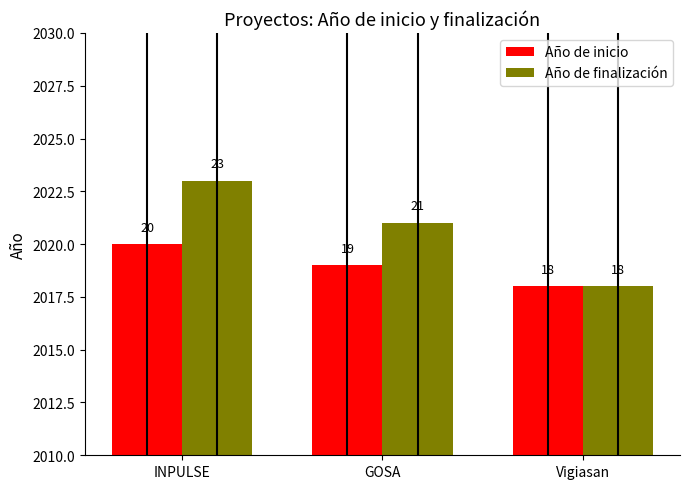

Does the chart contain any negative values?

No